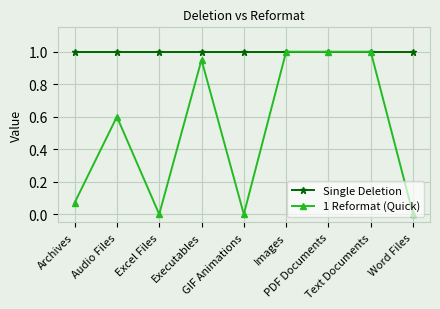

Which series has the widest spread of values?

1 Reformat (Quick)